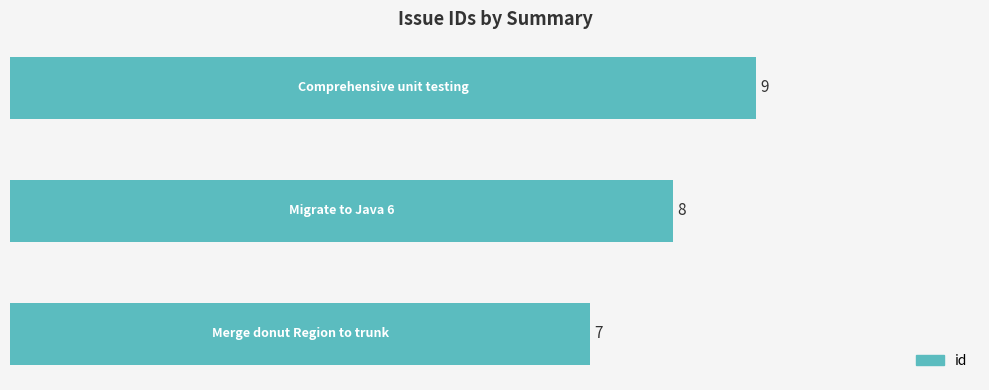

Count the values in the range 7 to 9.

3